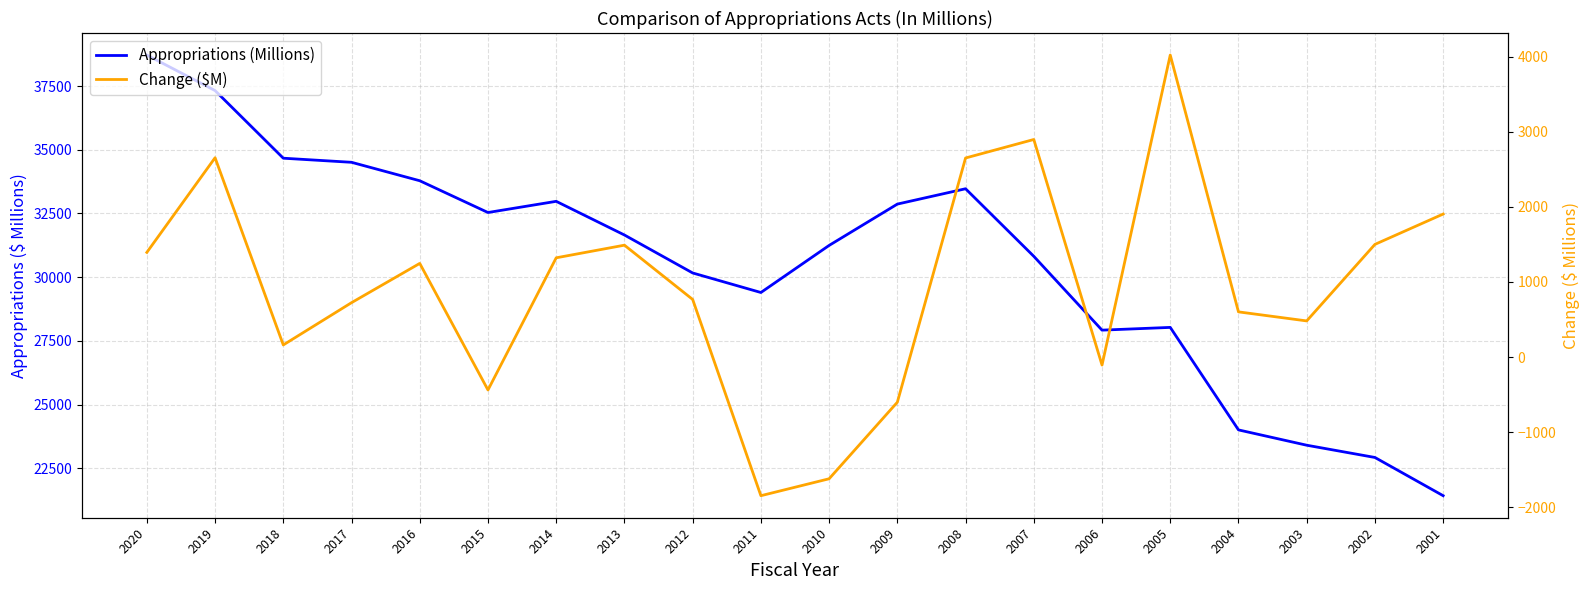

List the series in order of their peak value, highest first.

Appropriations (Millions), Change ($M)